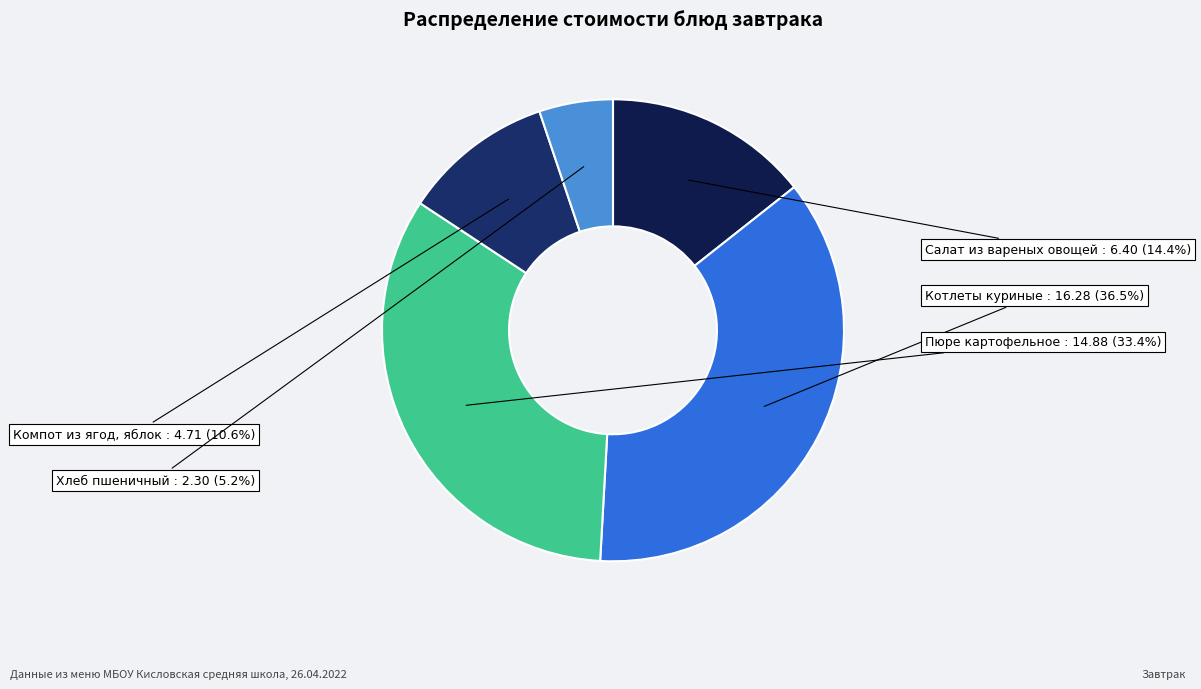

Which category has the smallest portion of the pie?

Хлеб пшеничный